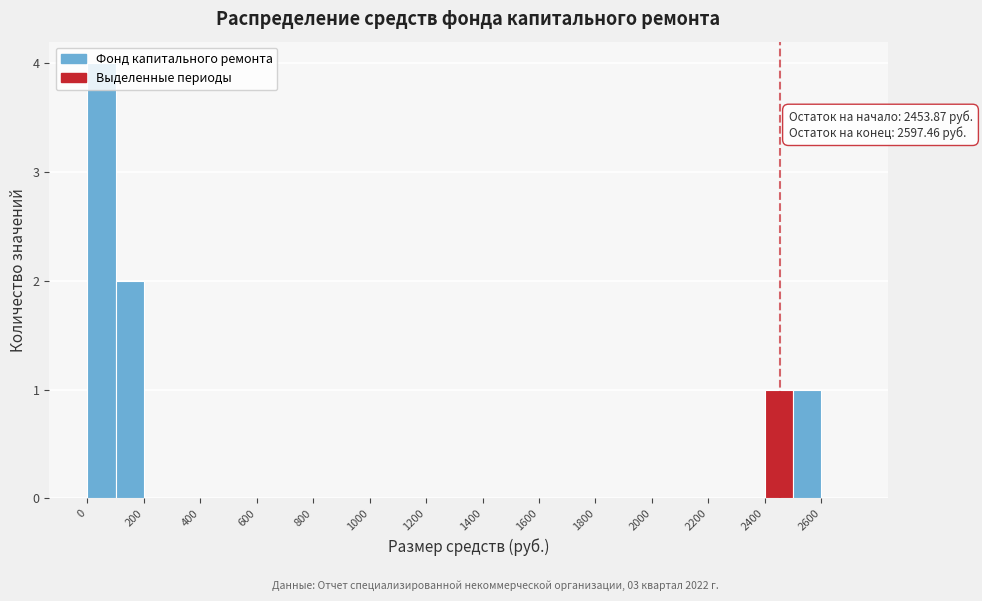

Which range on the x-axis has the tallest bar?

0 to 100